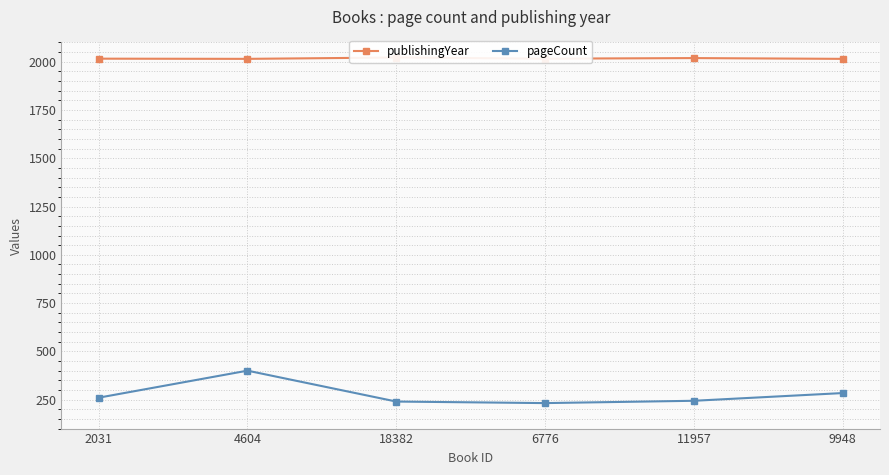

Which series changed the most between 6776 and 9948?

pageCount